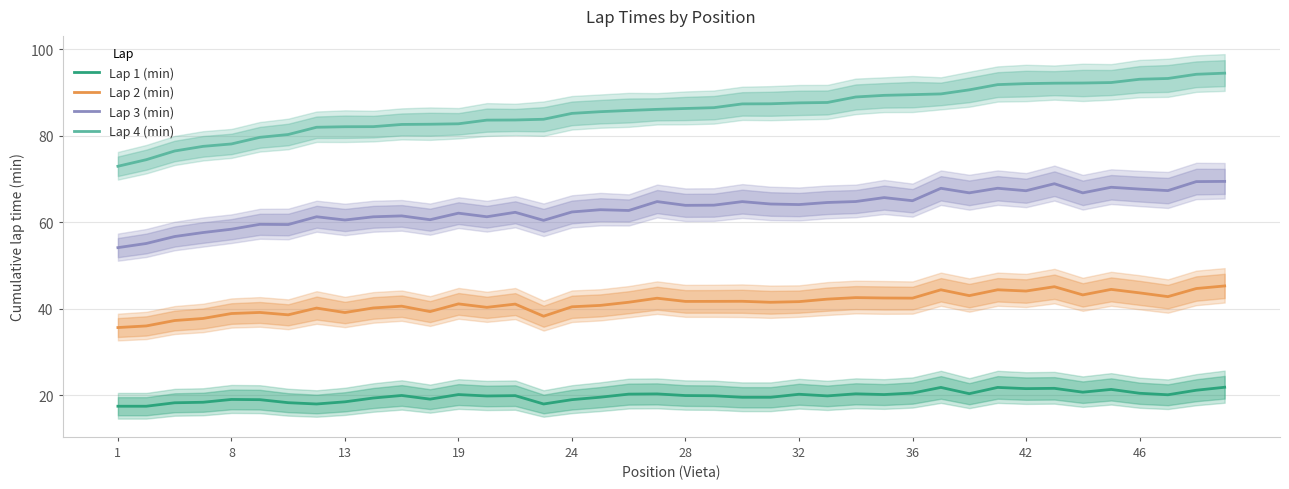

What is the difference between the highest and lowest values at 21?

66.6